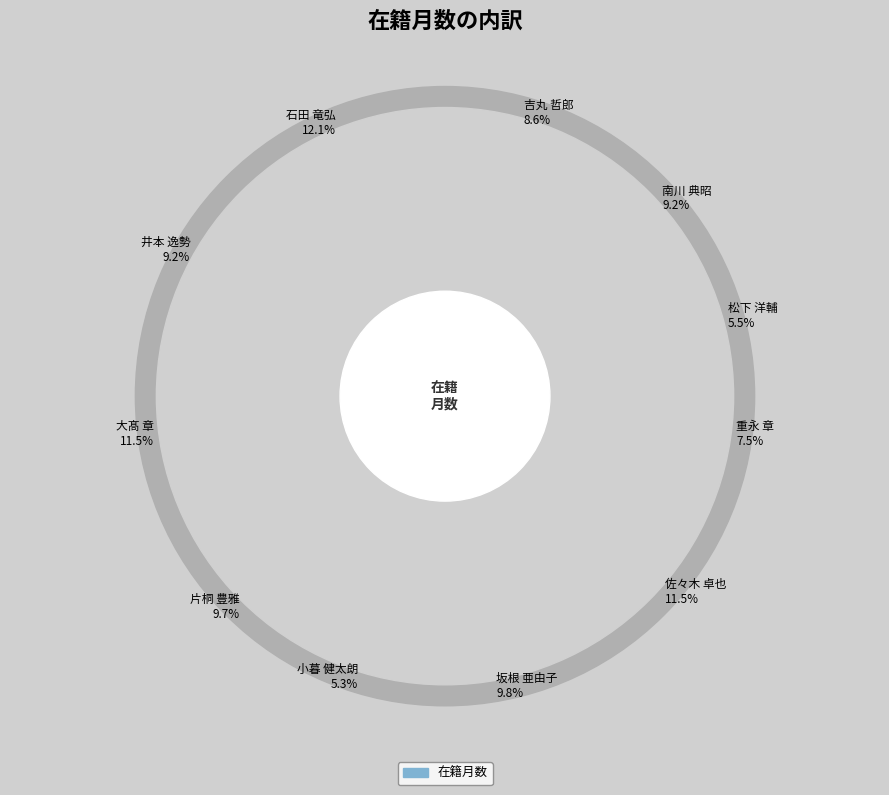

Count the number of slices in the pie.

11